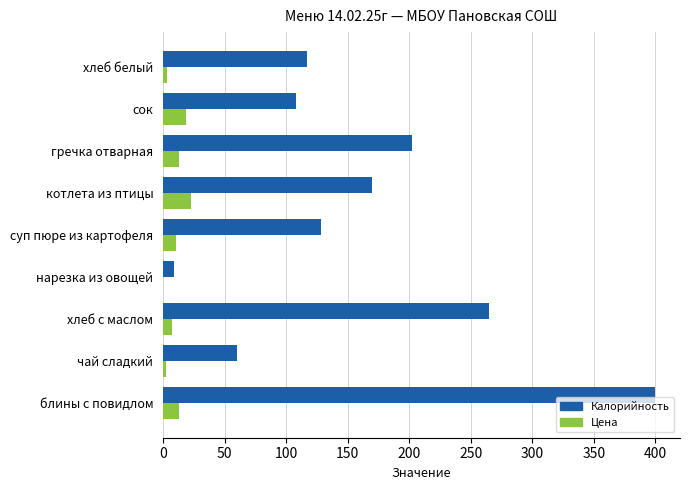

The Калорийность series shows 170.0 at котлета из птицы. True or false?

True